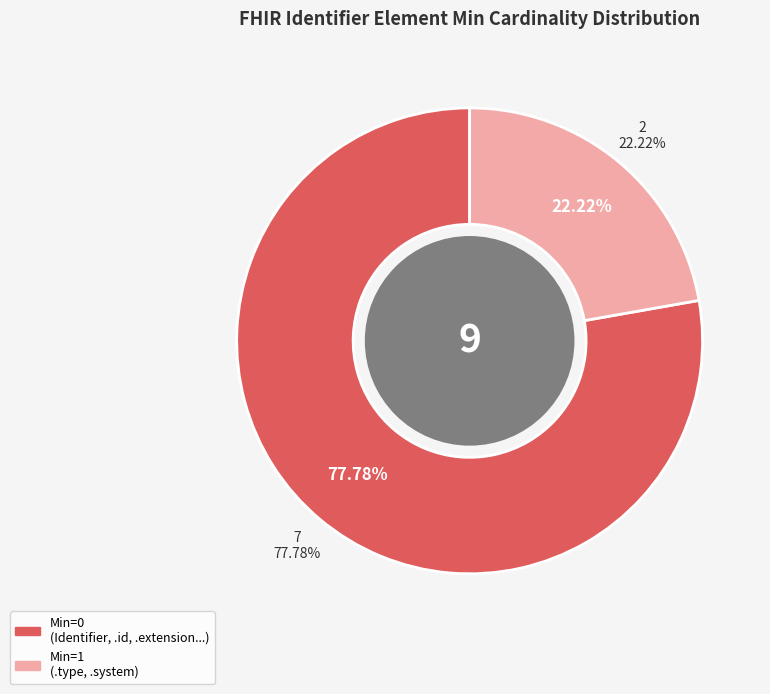

Count the number of slices in the pie.

9